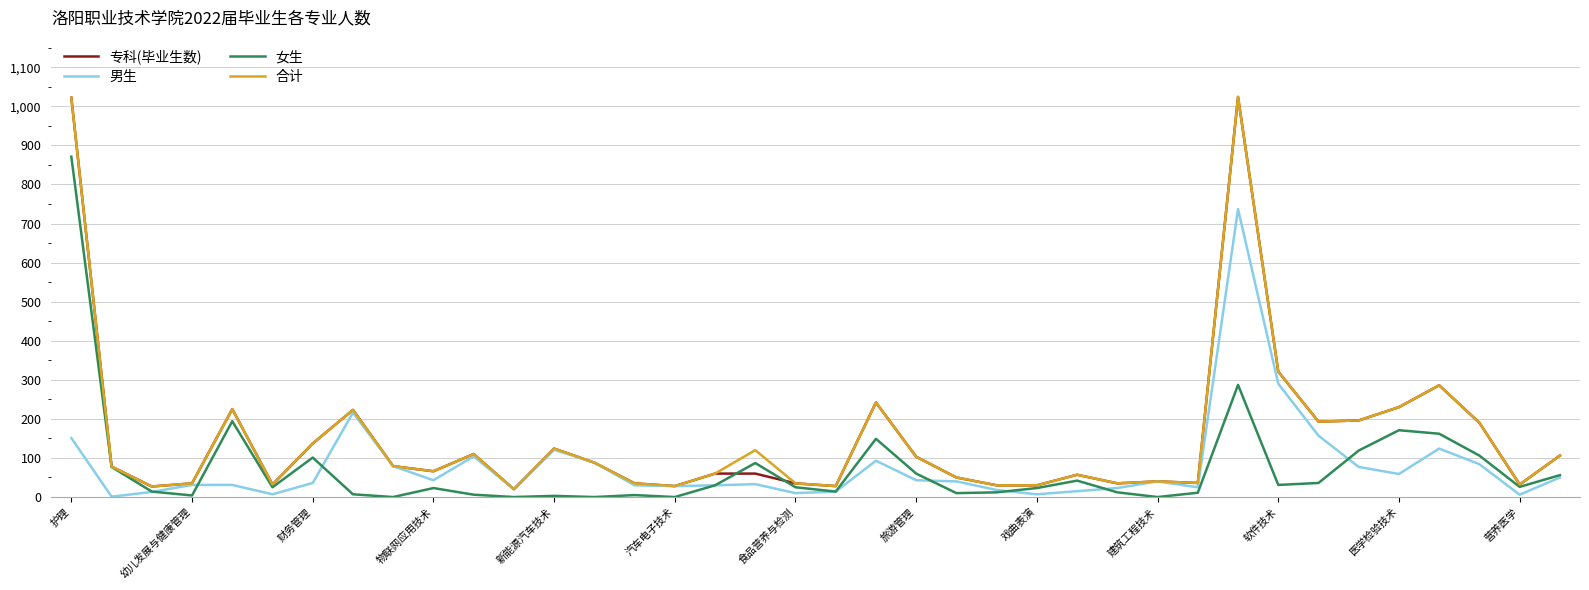

What is the maximum value for 合计?

1024